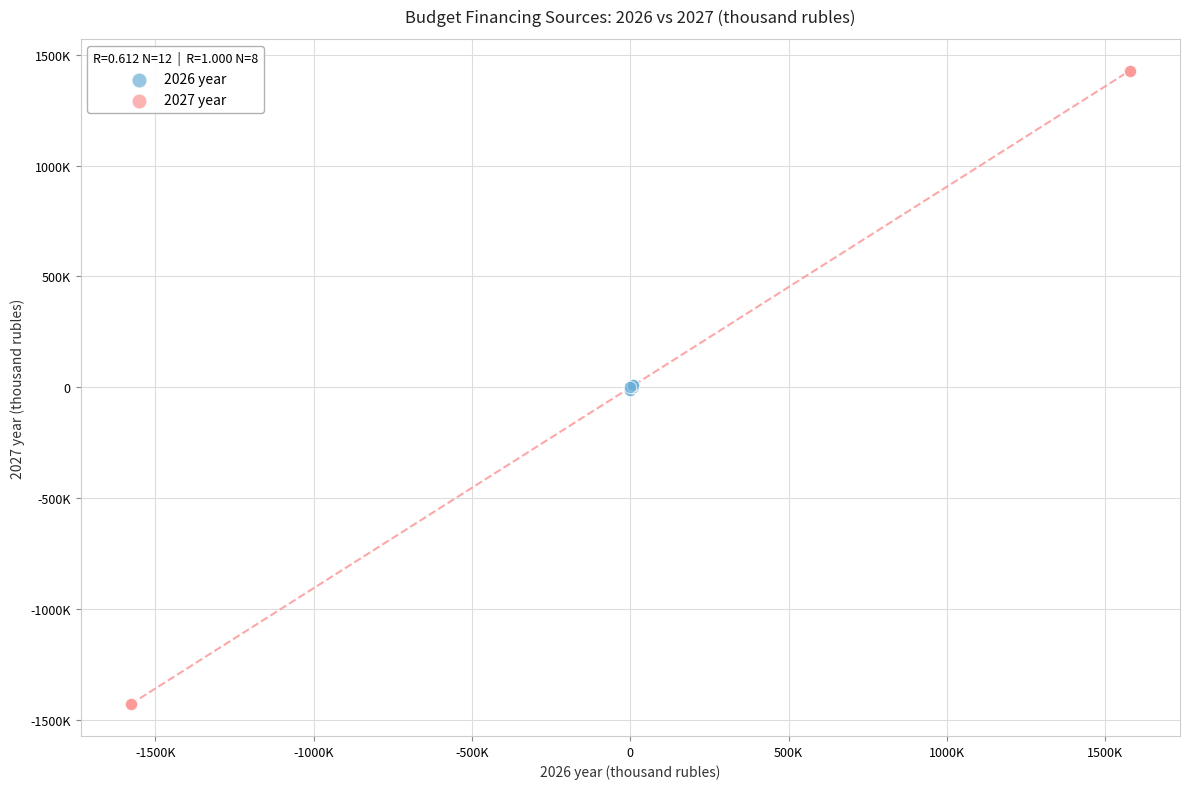

Which series contains the highest Y value?

2027 year